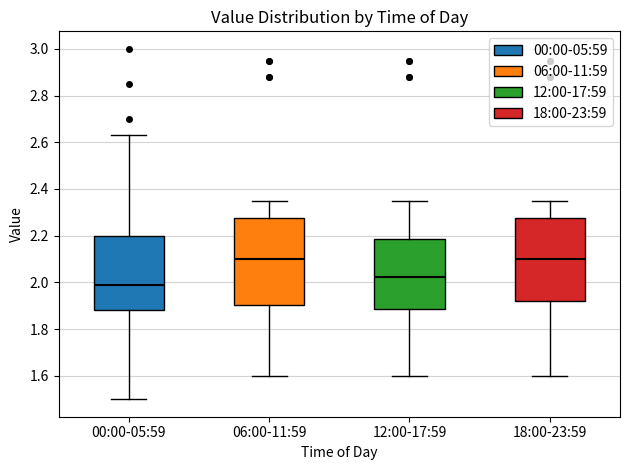

Reading left to right, read every box against the y-axis: the position of its median line, the range the box covers, and the ends of its whiskers. The values are not printed on the chart, so give them approximately, as read against the axis.

00:00-05:59: median 2.00, box 1.88 to 2.20, whiskers 1.50 to 2.64
06:00-11:59: median 2.10, box 1.90 to 2.28, whiskers 1.60 to 2.36
12:00-17:59: median 2.02, box 1.88 to 2.18, whiskers 1.60 to 2.36
18:00-23:59: median 2.10, box 1.92 to 2.28, whiskers 1.60 to 2.36